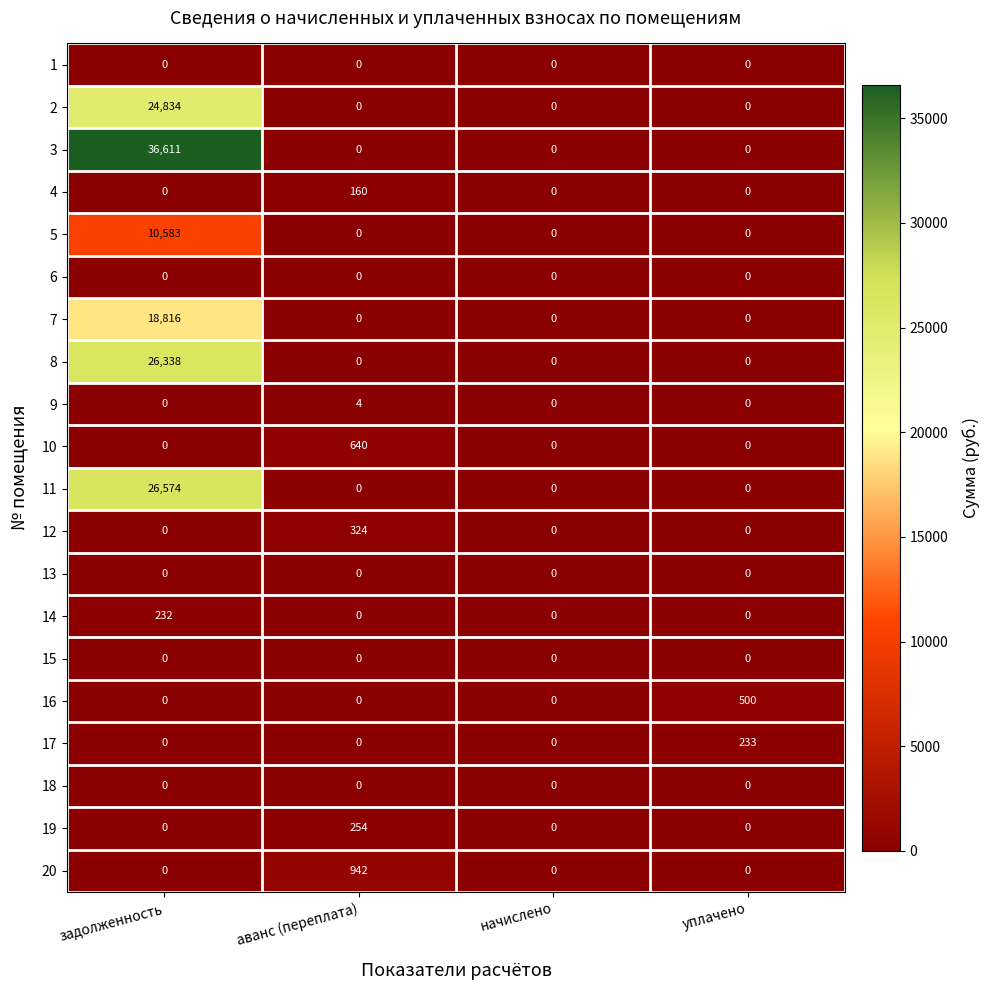

How many categories are shown in the chart?

4